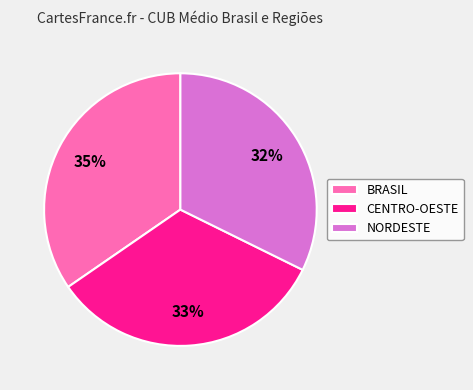

Approximately how many times larger is the value at NORDESTE compared to BRASIL?

0.9